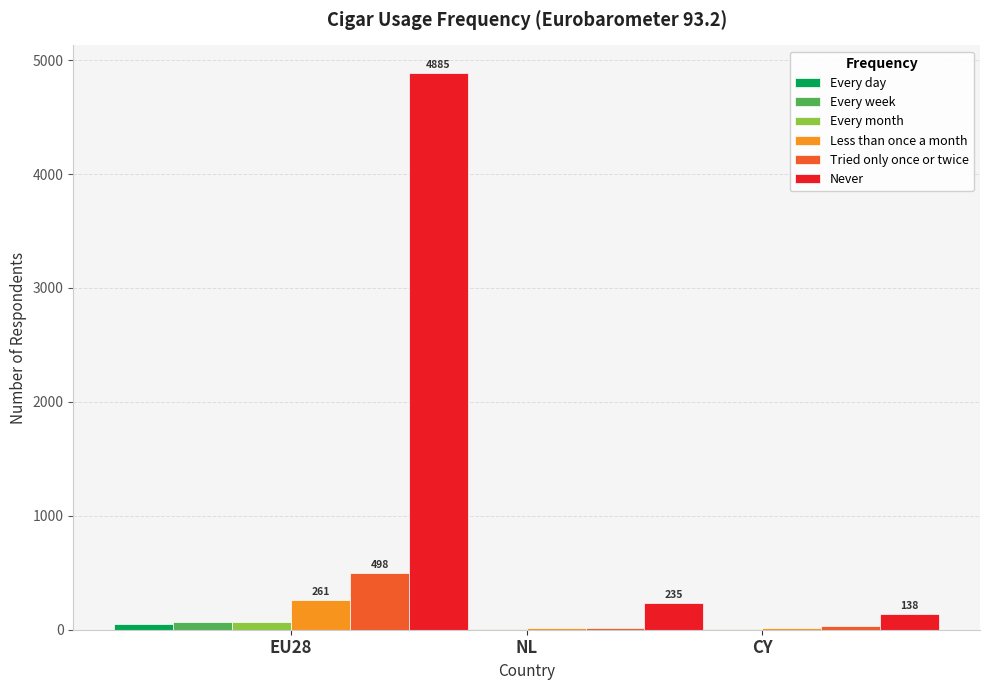

Which has a higher value, NL or EU28?

EU28